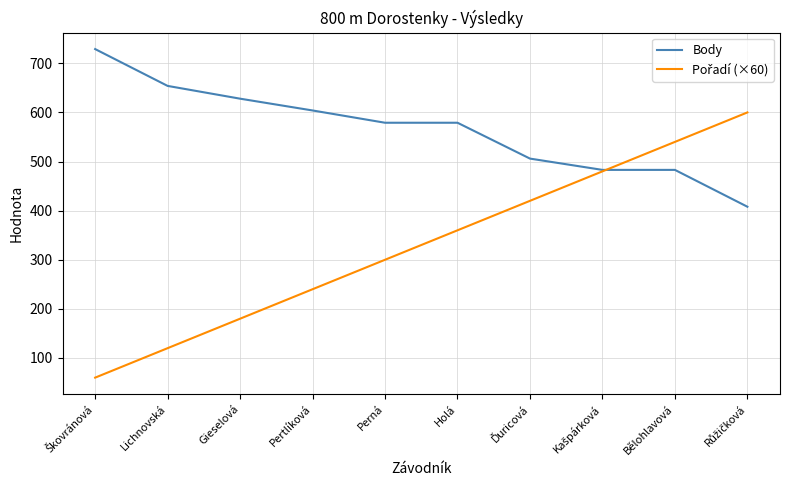

What value does the Body series have at Holá, to the nearest 10?

580